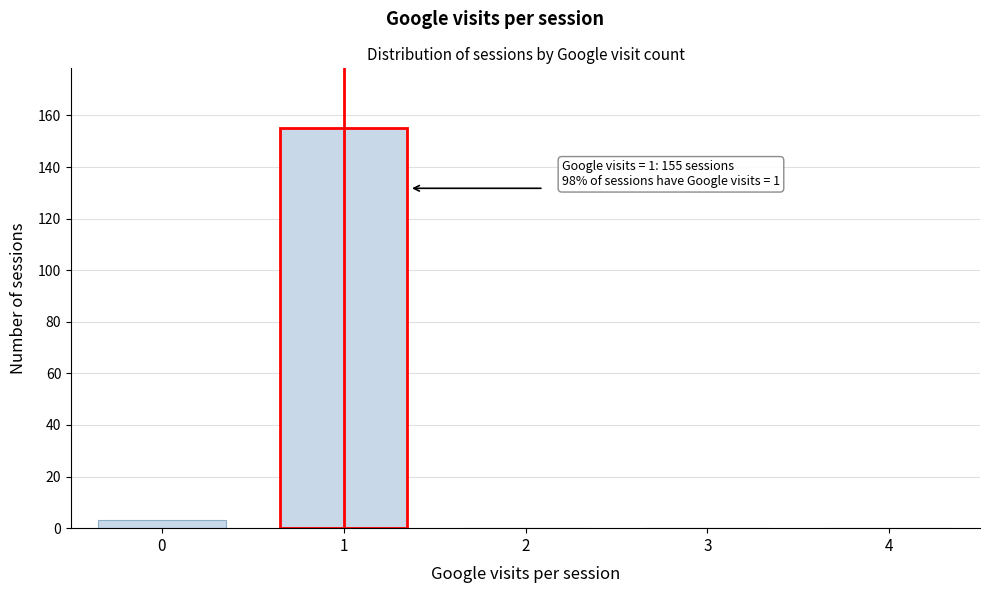

Reading right to left, list all the values displayed in this chart.

4=0	3=0	2=0	1=155	0=3